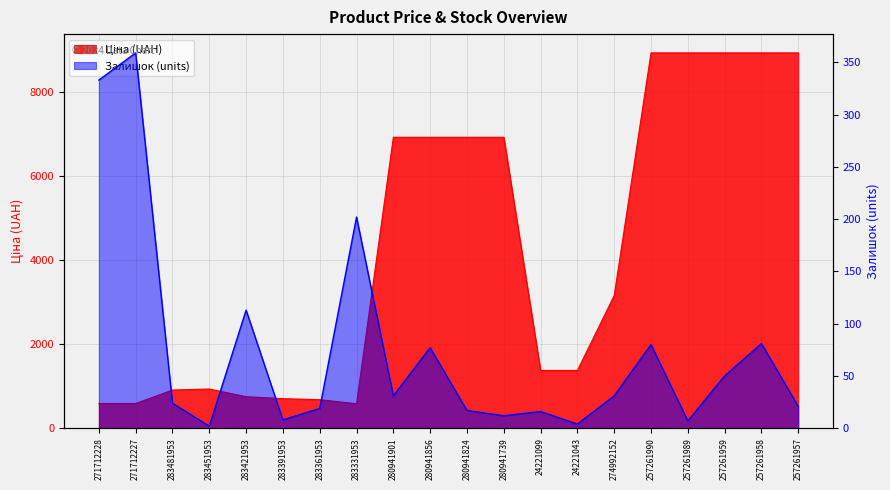

At which label does Ціна first exceed 3157?

280941901